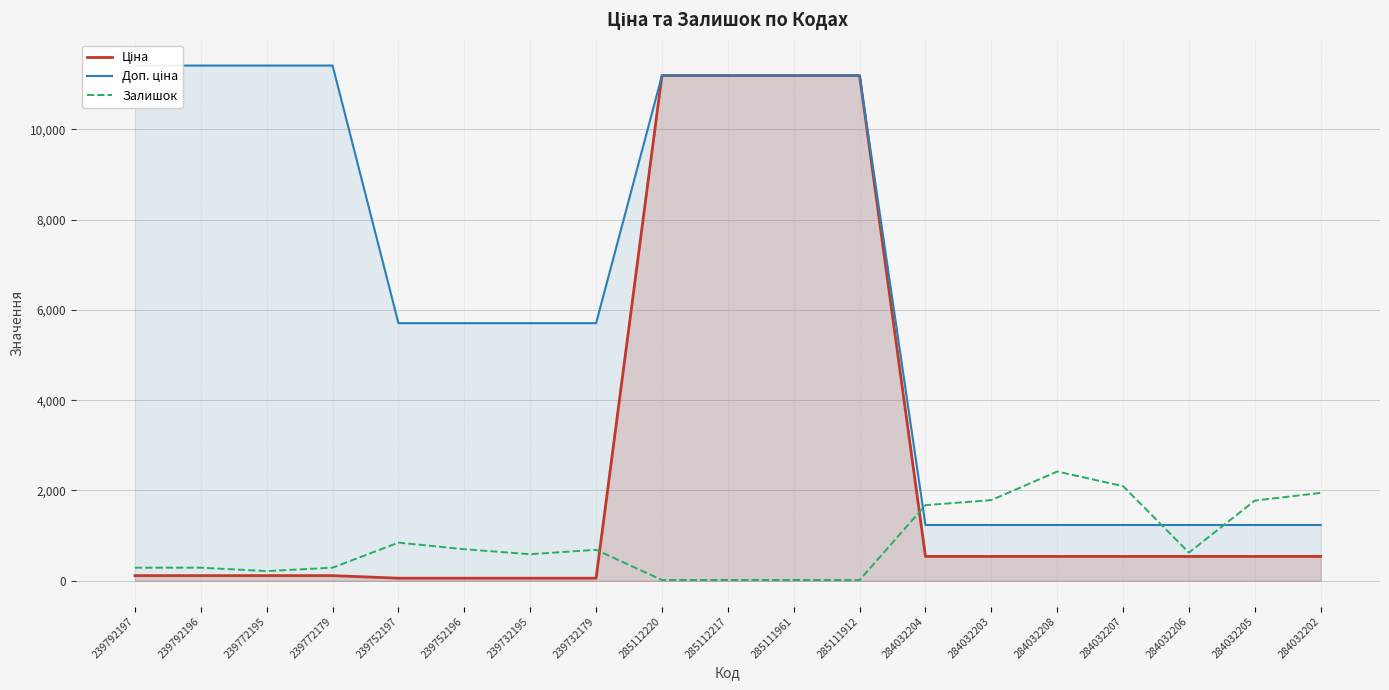

At which label does Доп. ціна reach its peak?

239792197